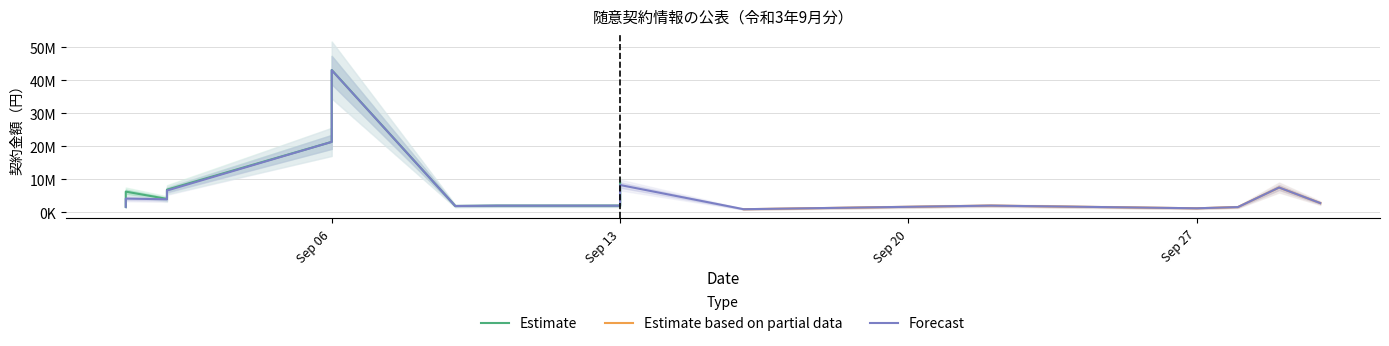

How many data points does each series have?

16